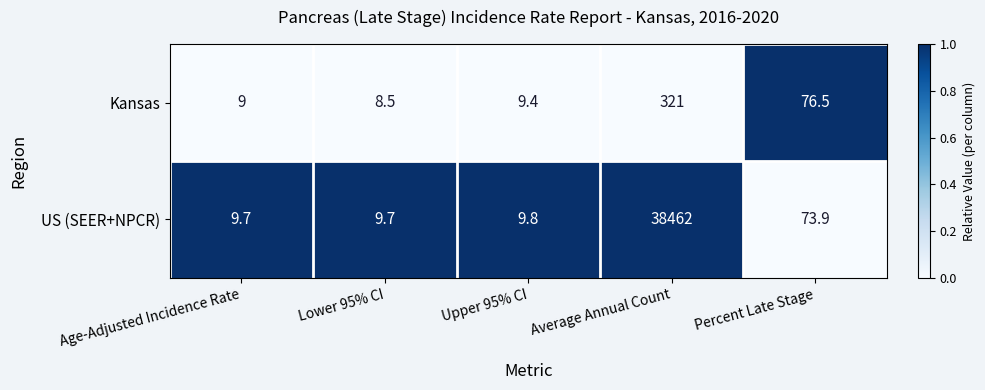

What is the maximum value shown in the chart?

38462.0